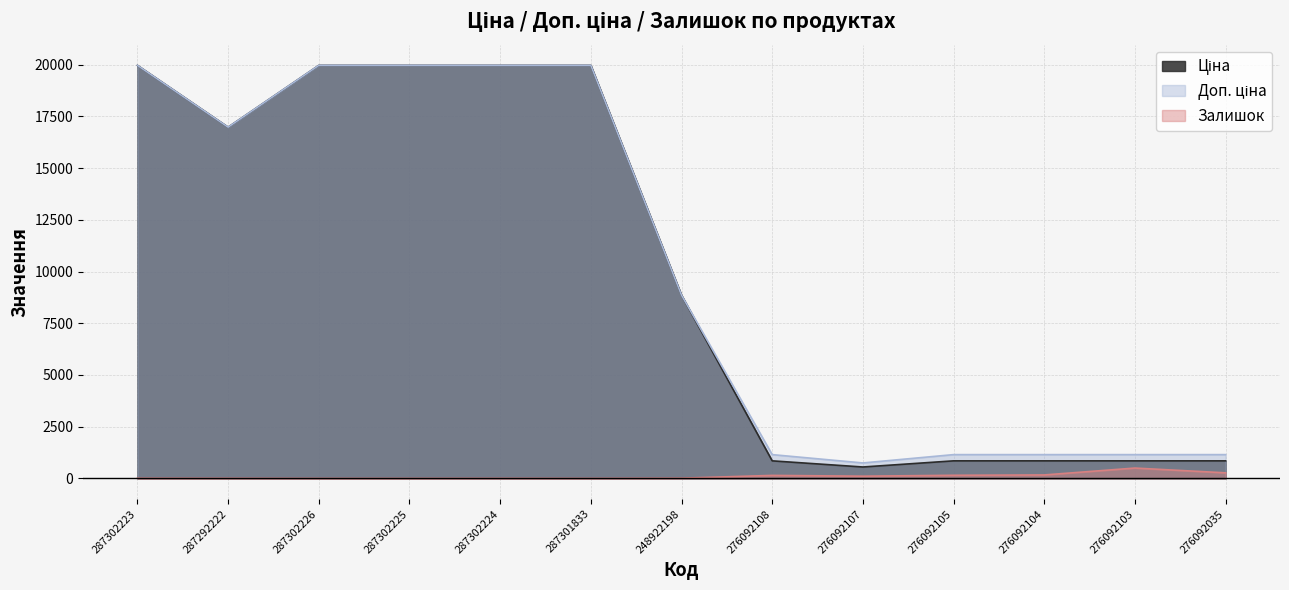

The value of Ціна at 276092035 is 352.1. True or false?

False